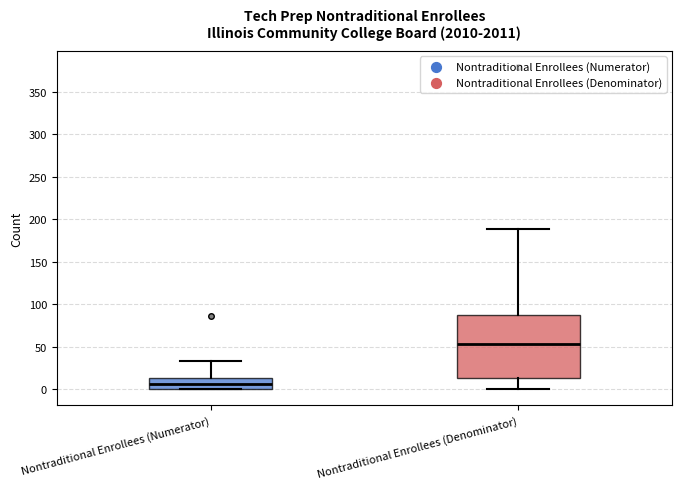

Reading left to right, read every box against the y-axis: the position of its median line, the range the box covers, and the ends of its whiskers. The values are not printed on the chart, so give them approximately, as read against the axis.

Nontraditional Enrollees (Numerator): median 5, box 0 to 15, whiskers 0 to 35
Nontraditional Enrollees (Denominator): median 55, box 15 to 90, whiskers 0 to 190